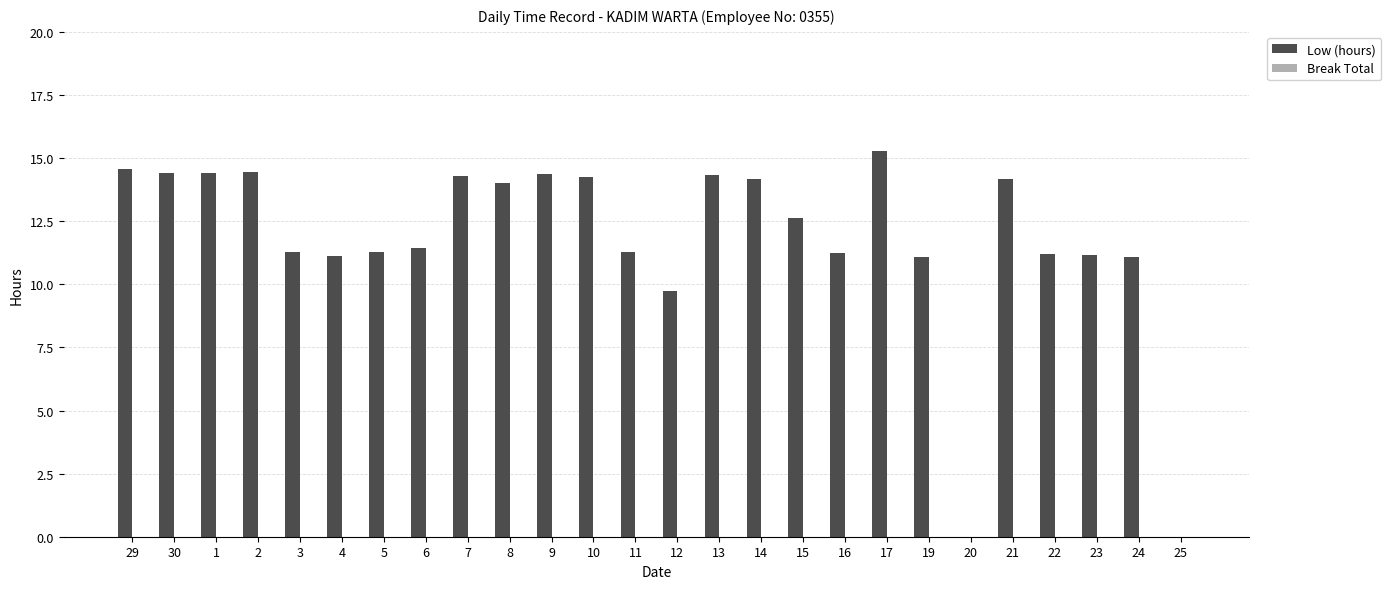

True or false: the data shows 11.4 at 6.

True